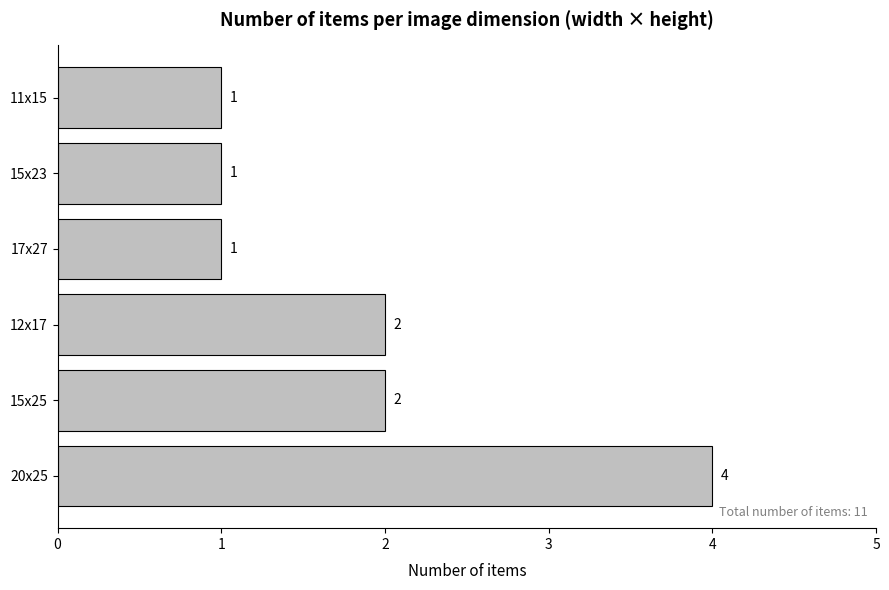

What is the sum of the values at 20x25 and 12x17?

6